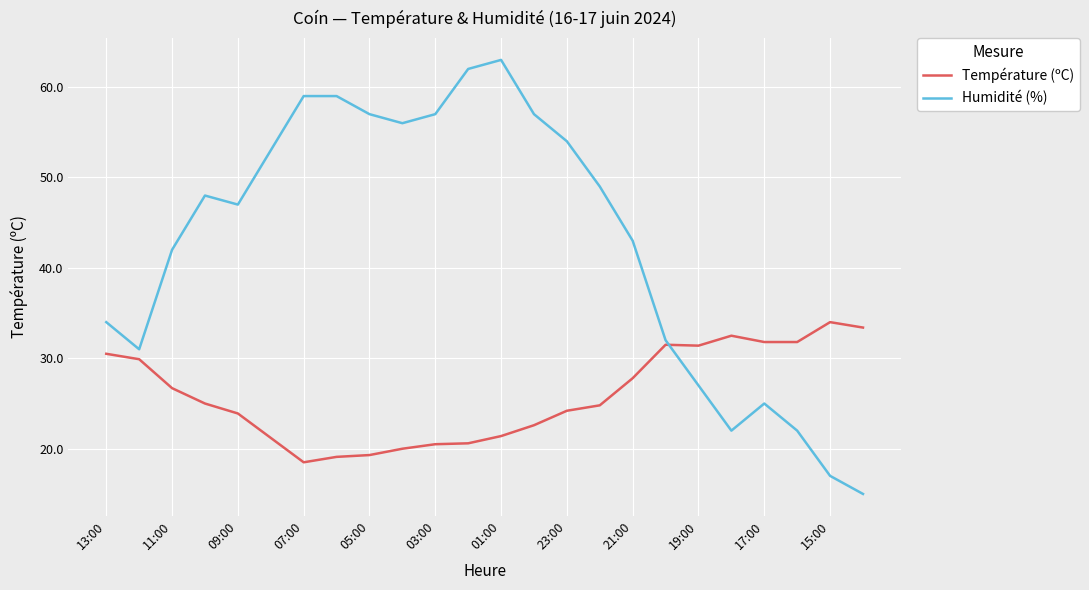

Does the chart display data point markers on the line(s)?

No